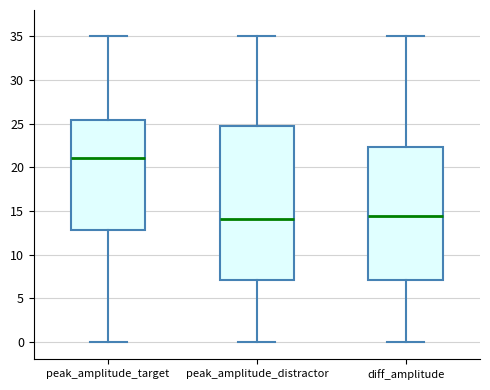

Reading left to right, transcribe this box plot: for each box, give where its median line is, the range the box spans, and where its two whiskers end, as read against the y-axis. The values are not printed on the chart, so give them approximately, as read against the axis.

peak_amplitude_target: median 21.0, box 13.0 to 25.5, whiskers 0.0 to 35.0
peak_amplitude_distractor: median 14.0, box 7.0 to 24.5, whiskers 0.0 to 35.0
diff_amplitude: median 14.5, box 7.0 to 22.5, whiskers 0.0 to 35.0